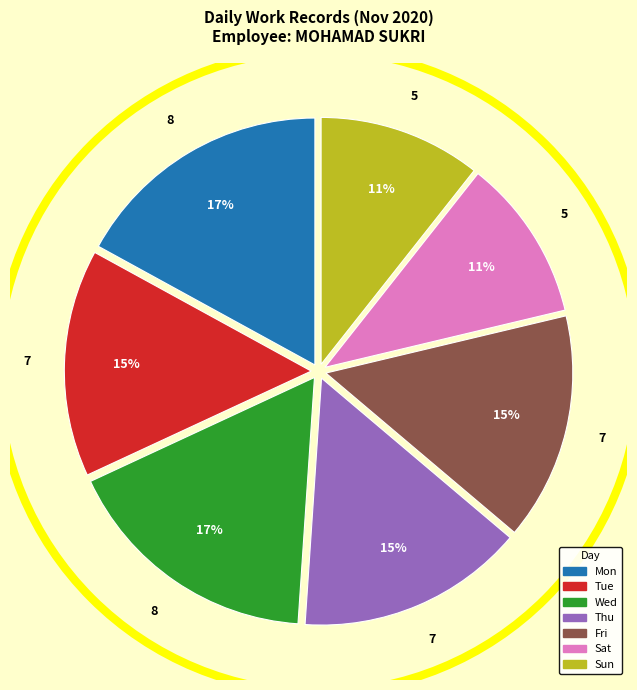

Do Sun and Tue together represent more than half of the pie?

No